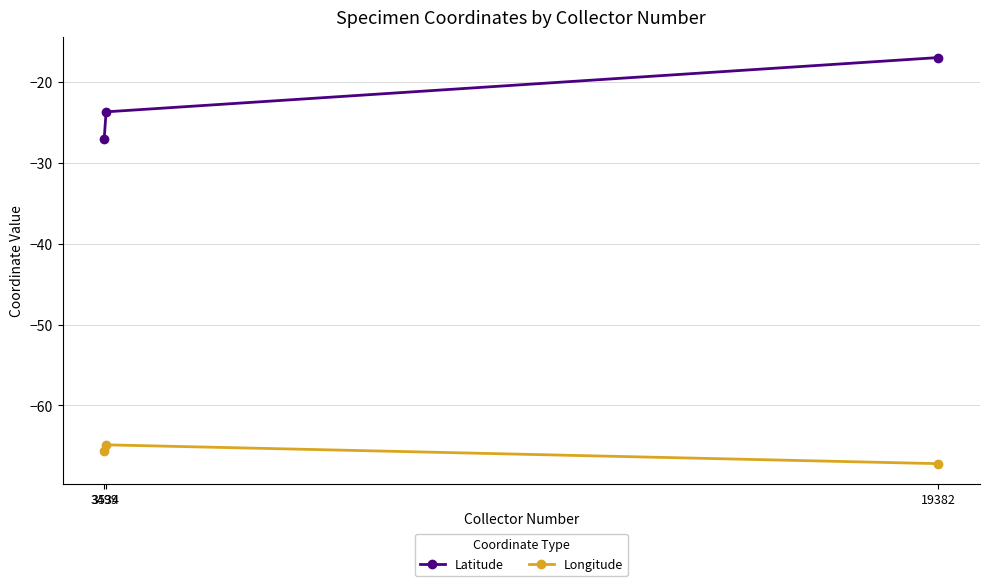

At which category is the sum across all series the highest?

19382